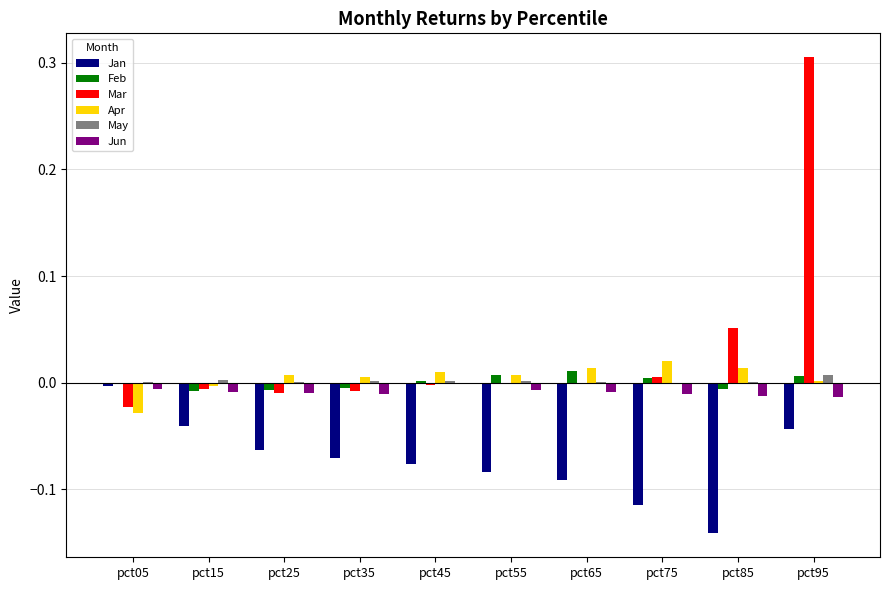

Count the number of data series in this chart.

6